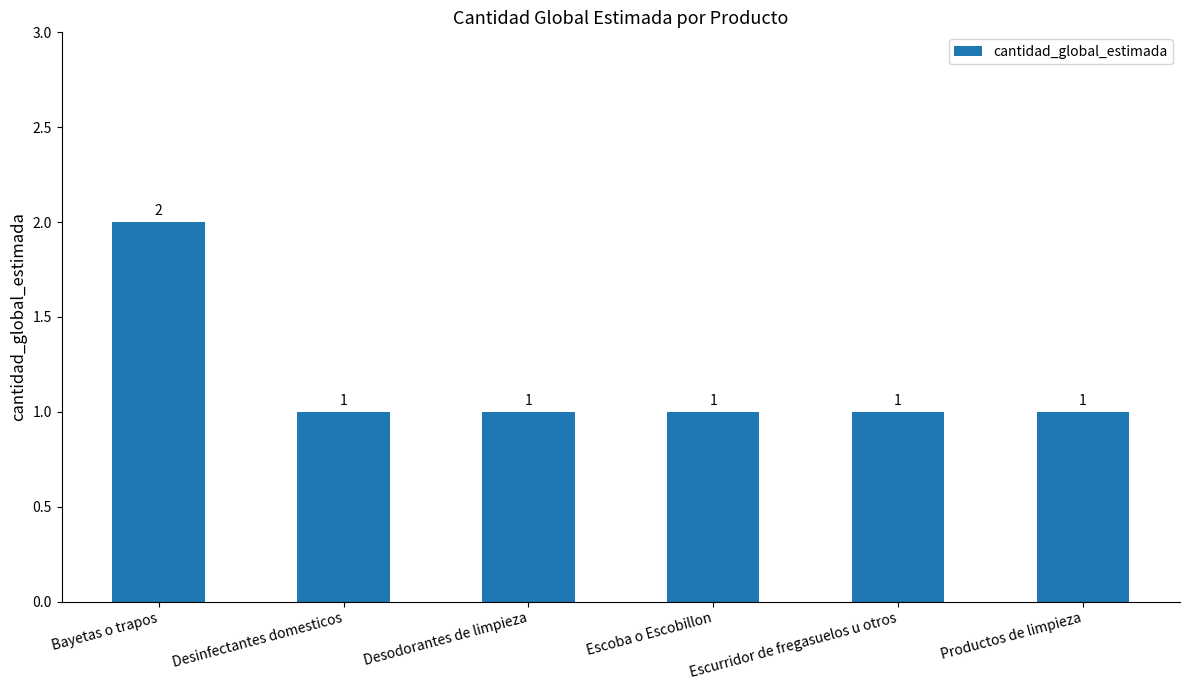

What is the label of the 4th bar from the left?

Escoba o Escobillon